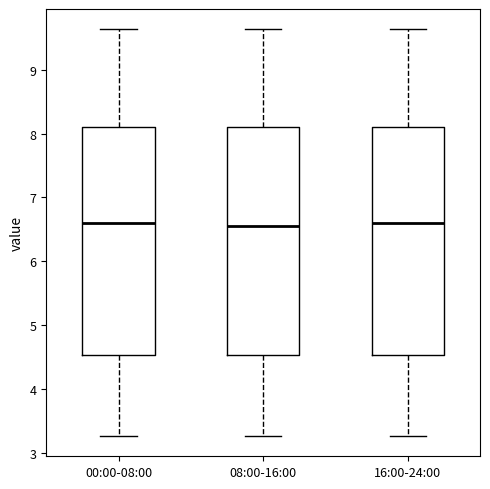

Where does the median line of the box for 08:00-16:00 sit on the y-axis? The values are not printed on the chart, so give them approximately, as read against the axis.

6.6